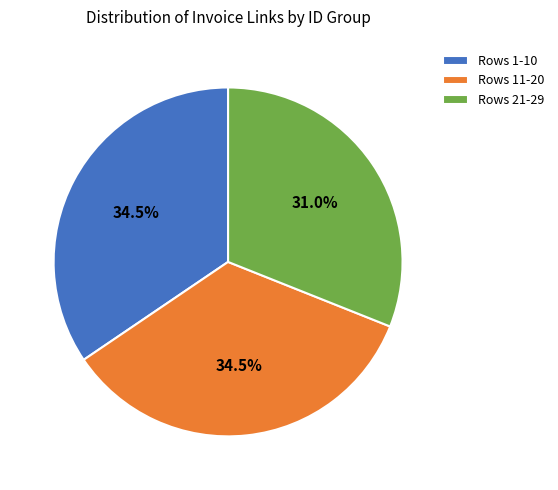

What portion of the pie excludes Rows 21-29?

69.0%